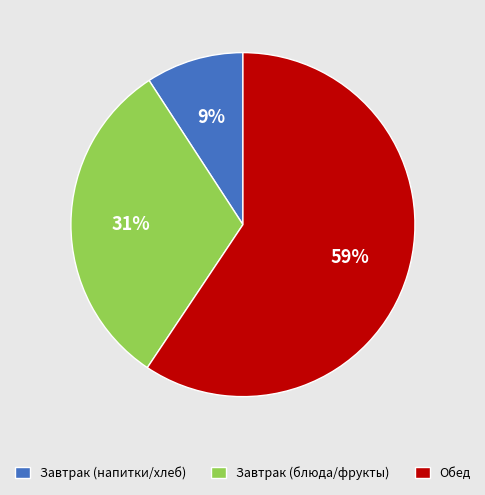

To the nearest percent, what percentage of the pie is Завтрак (блюда/фрукты)?

31%